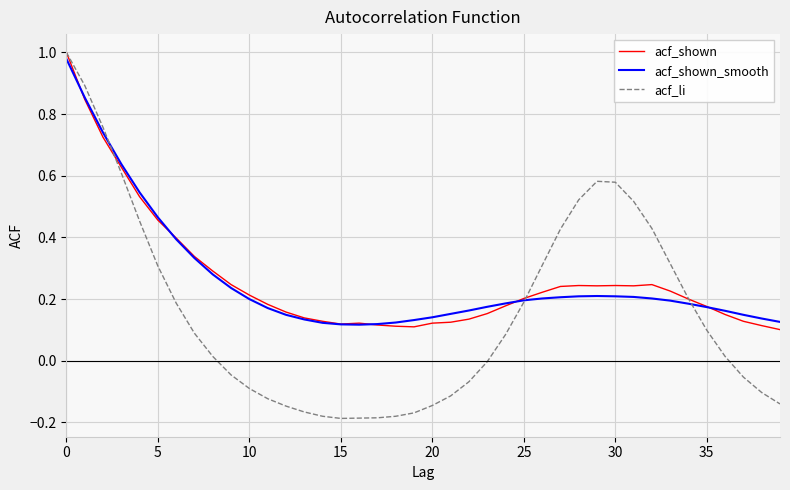

Which series has the largest range (max minus min)?

acf_li